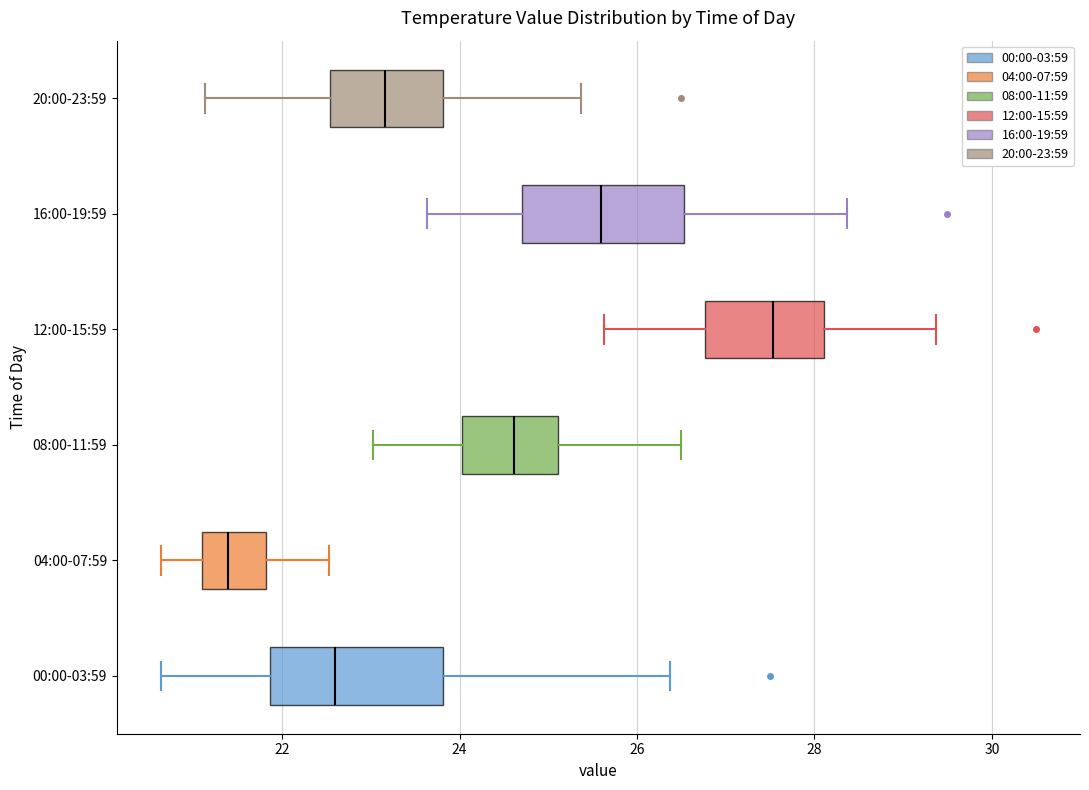

Reading bottom to top, transcribe this box plot: for each box, give where its median line is, the range the box spans, and where its two whiskers end, as read against the x-axis. The values are not printed on the chart, so give them approximately, as read against the axis.

00:00-03:59: median 22.6, box 21.8 to 23.8, whiskers 20.6 to 26.4
04:00-07:59: median 21.4, box 21.2 to 21.8, whiskers 20.6 to 22.6
08:00-11:59: median 24.6, box 24.0 to 25.2, whiskers 23.0 to 26.6
12:00-15:59: median 27.6, box 26.8 to 28.2, whiskers 25.6 to 29.4
16:00-19:59: median 25.6, box 24.8 to 26.6, whiskers 23.6 to 28.4
20:00-23:59: median 23.2, box 22.6 to 23.8, whiskers 21.2 to 25.4